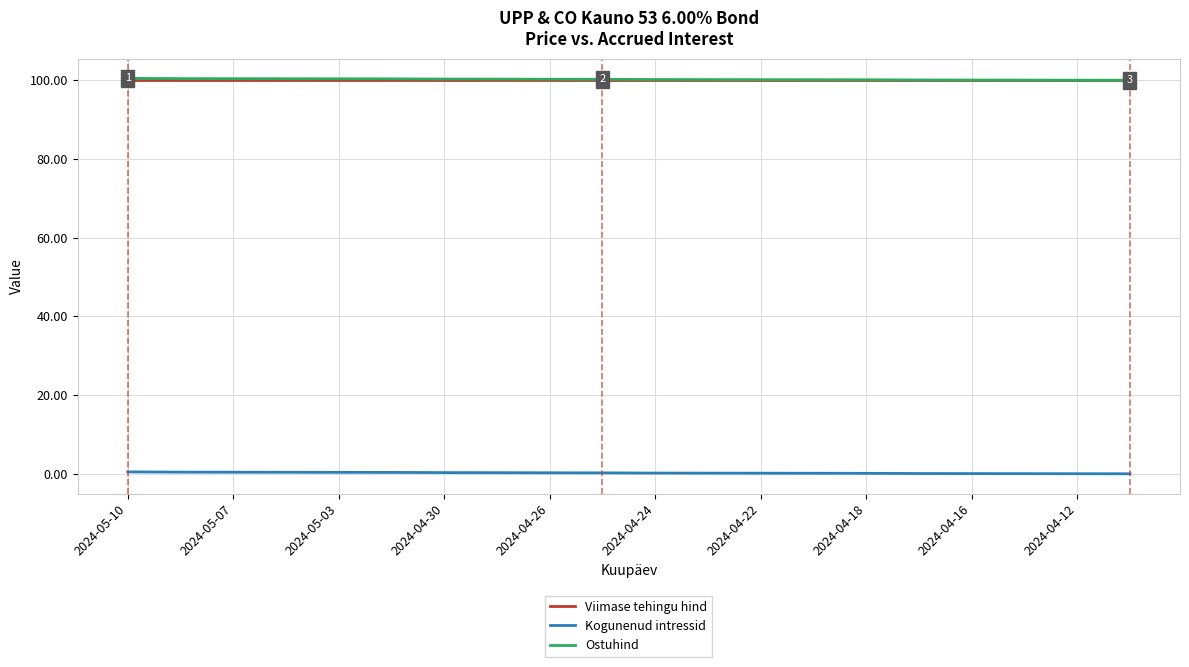

True or false: Viimase tehingu hind and Kogunenud intressid cross at least once.

False